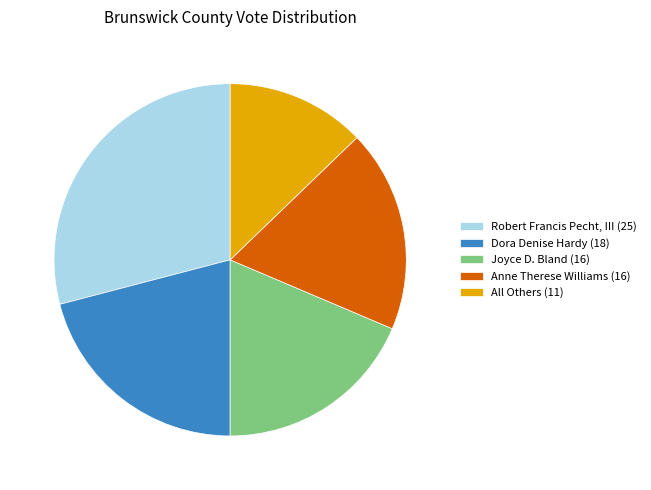

Does any single category account for the majority?

No